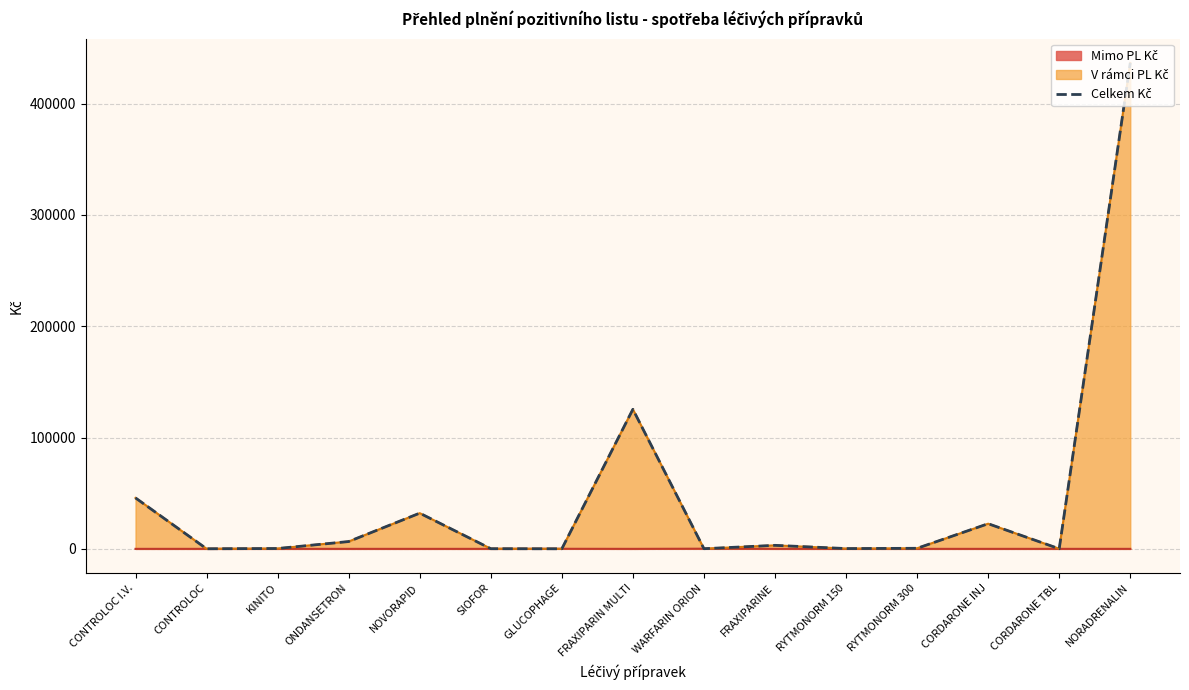

Rank the categories by value from highest to lowest.

NORADRENALIN, FRAXIPARIN MULTI, CONTROLOC I.V., NOVORAPID, CORDARONE INJ, ONDANSETRON, FRAXIPARINE, RYTMONORM 300, KINITO, RYTMONORM 150, SIOFOR, WARFARIN ORION, CORDARONE TBL, CONTROLOC, GLUCOPHAGE